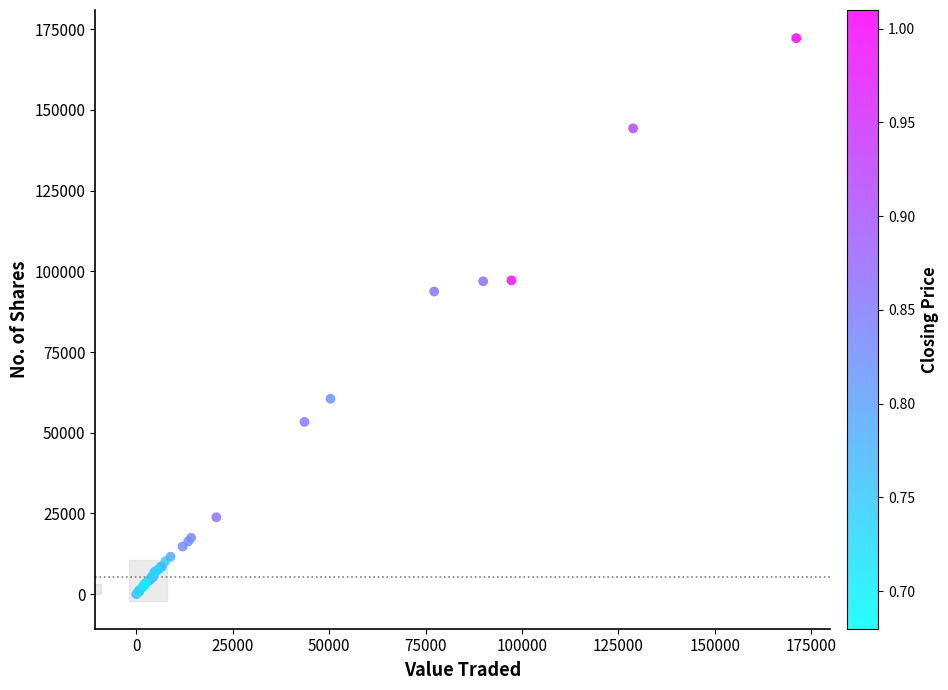

What Y value in the scatter plot is closest to 86129?

93755